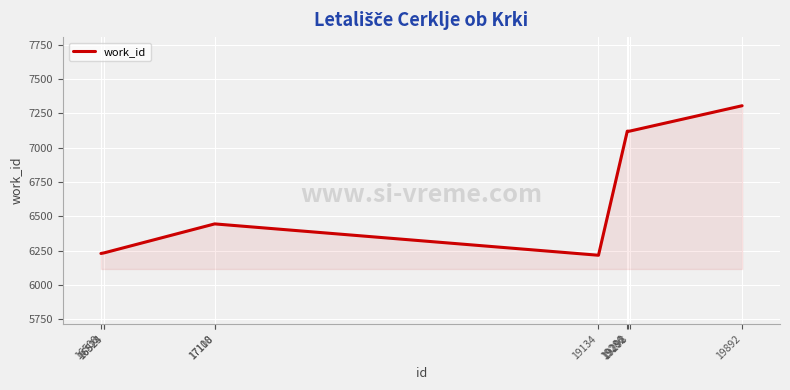

What is the difference between the values at 19286 and 17108?

675